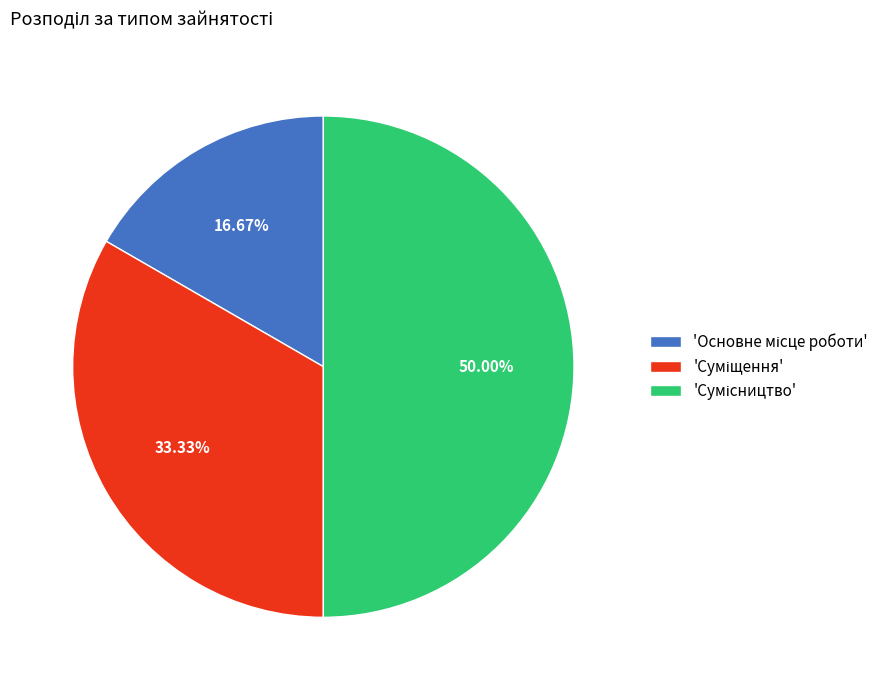

Does any single category account for the majority?

No